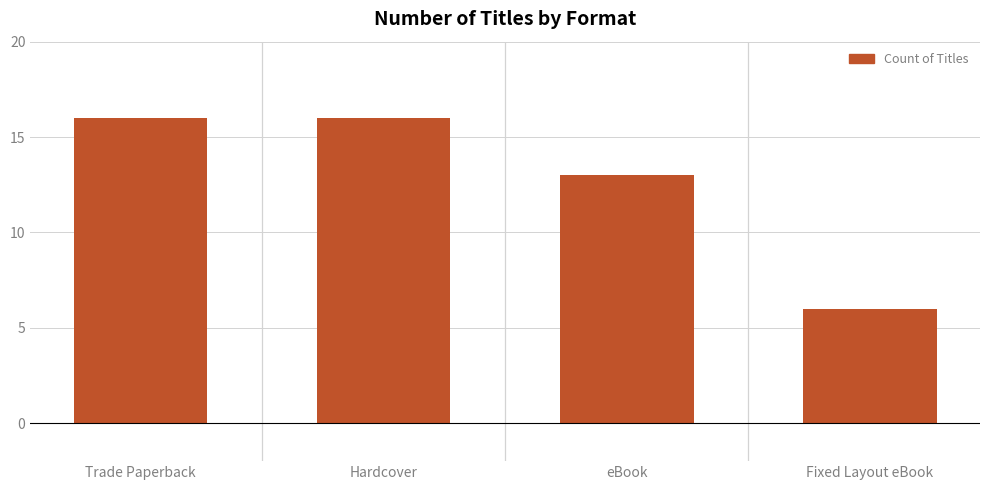

What position from the left is Hardcover?

2